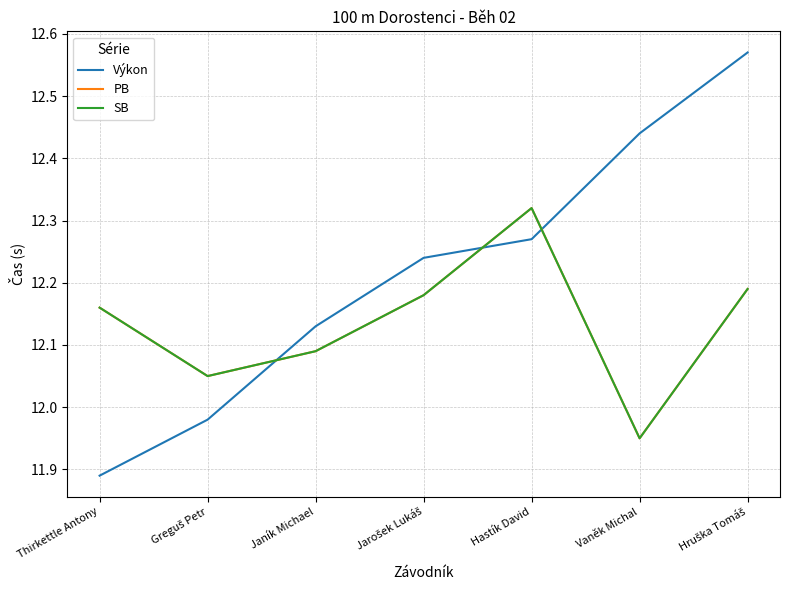

Which category has the lowest value across all series?

Thirkettle Antony